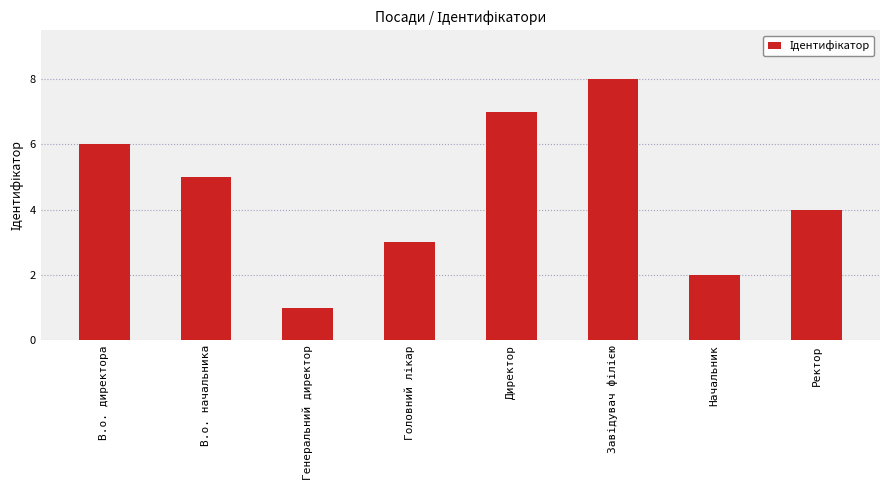

What is the sum of all values?

36